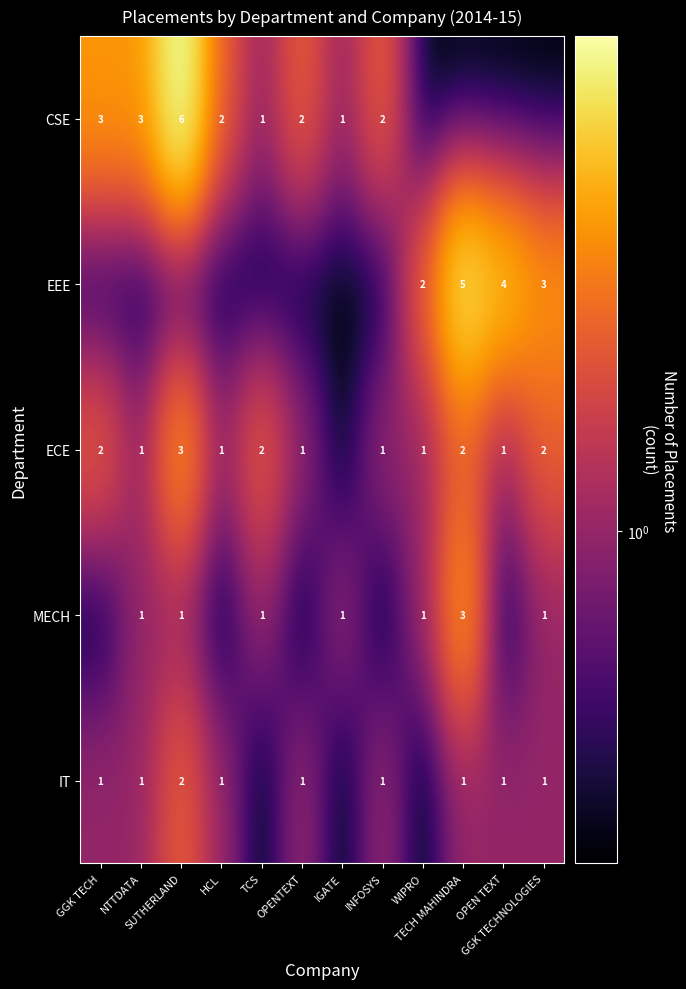

How many data points in ECE are above 1?

5